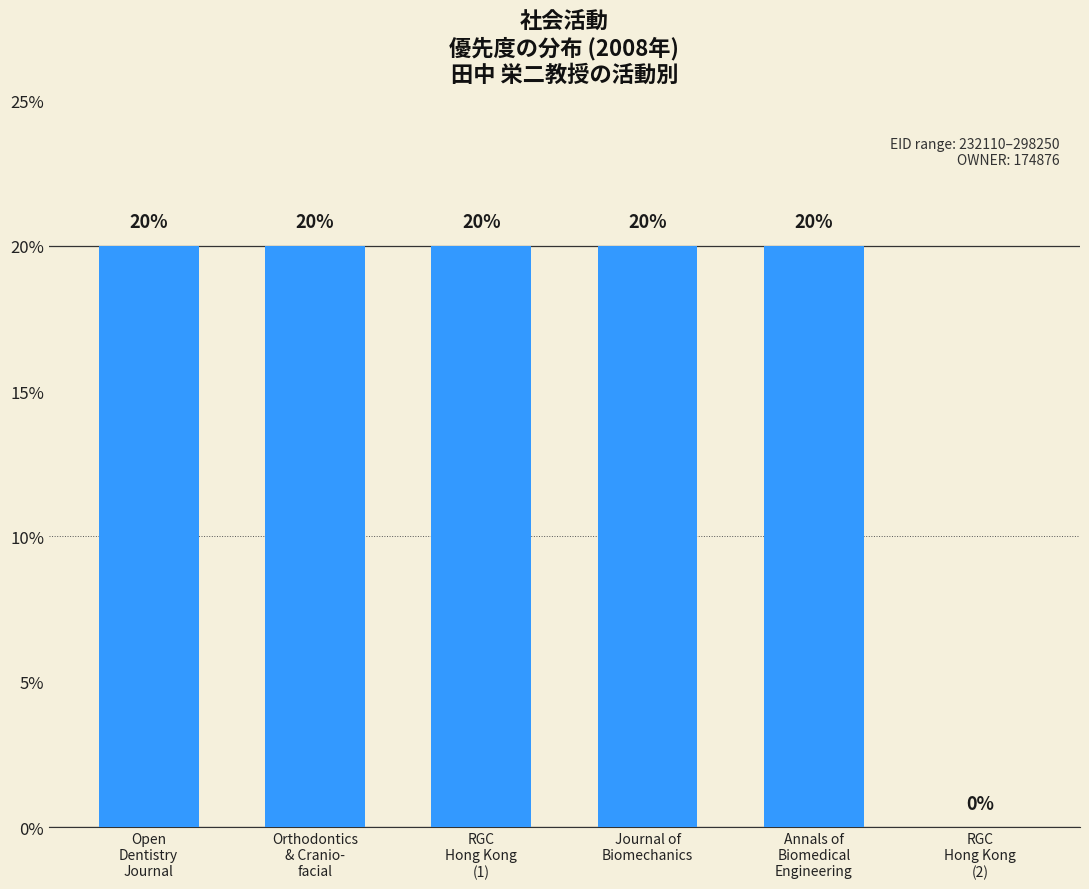

The value at RGC
Hong Kong
(2) is 0.0. True or false?

True